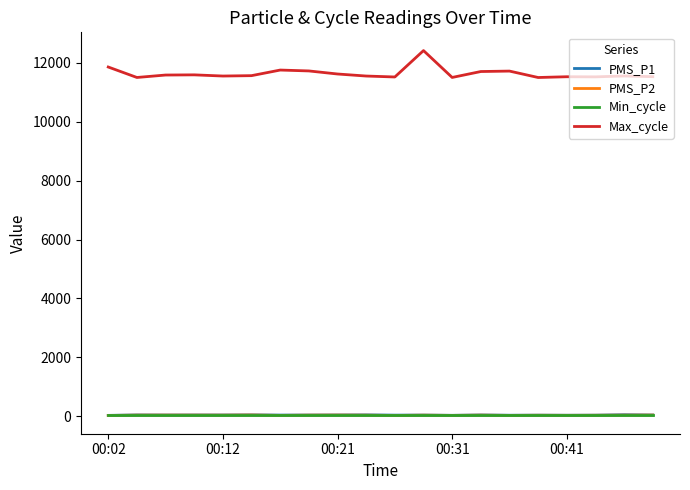

What is the lowest value of the Max_cycle series?

11499.0